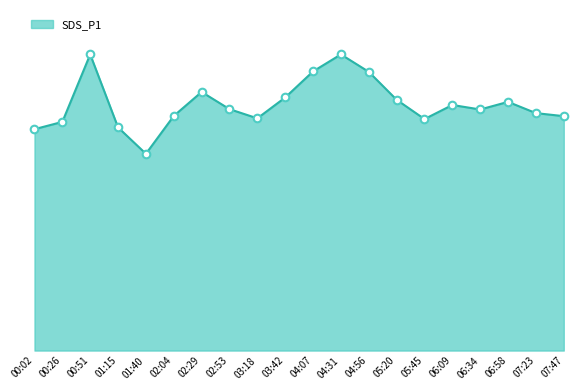

Approximately how many times larger is the value at 03:42 compared to 07:47?

1.1